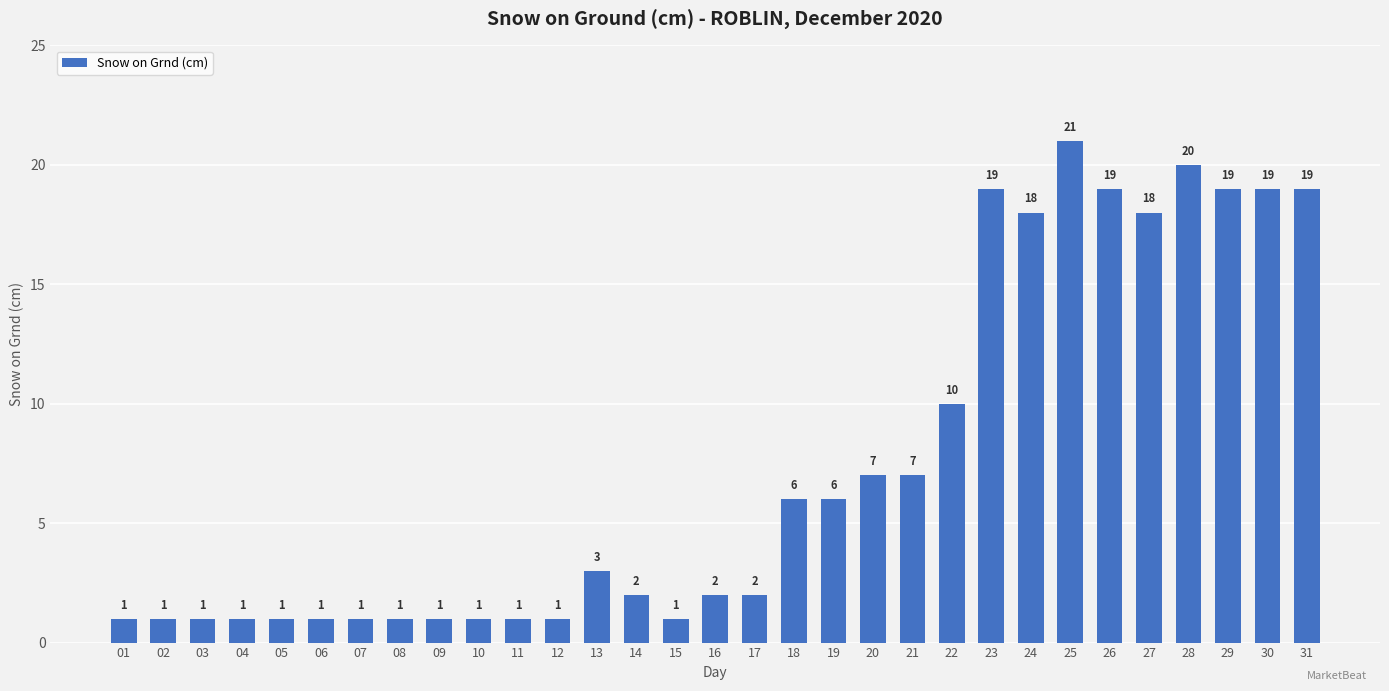

Reading left to right, list all the values displayed in this chart.

1	1	1	1	1	1	1	1	1	1	1	1	3	2	1	2	2	6	6	7	7	10	19	18	21	19	18	20	19	19	19